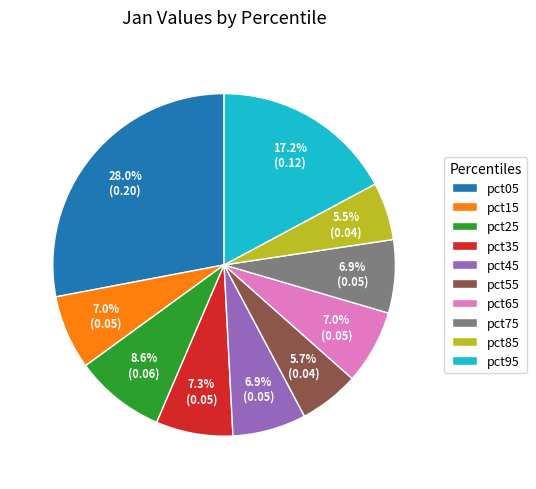

Which category has the biggest portion of the pie?

pct05